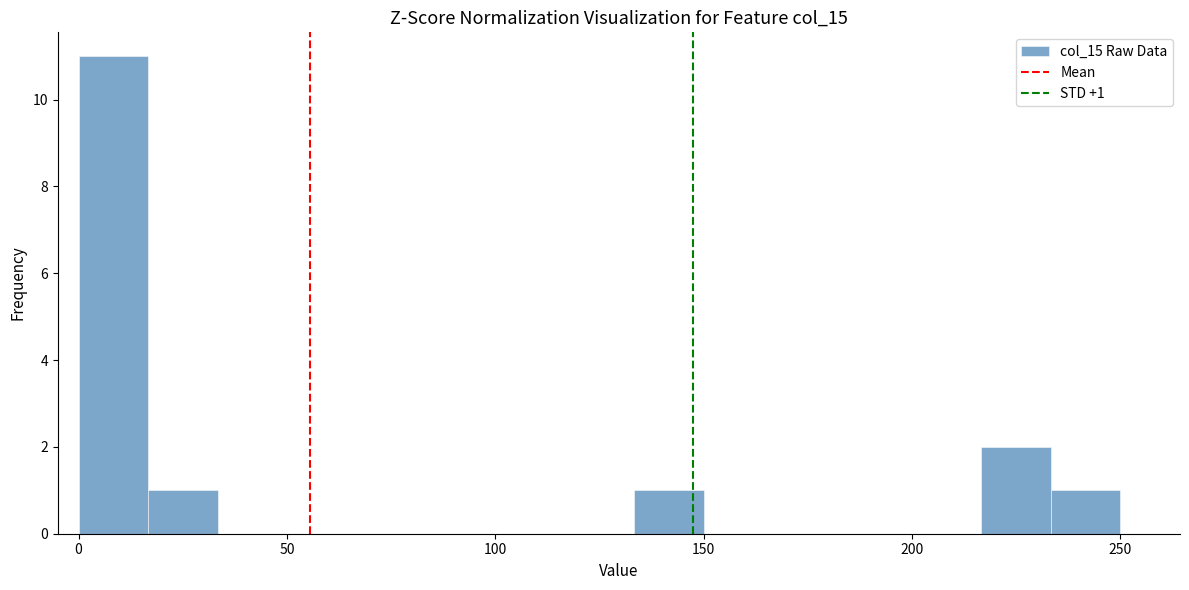

Read against the x-axis, roughly where is the centre of the tallest bar?

10